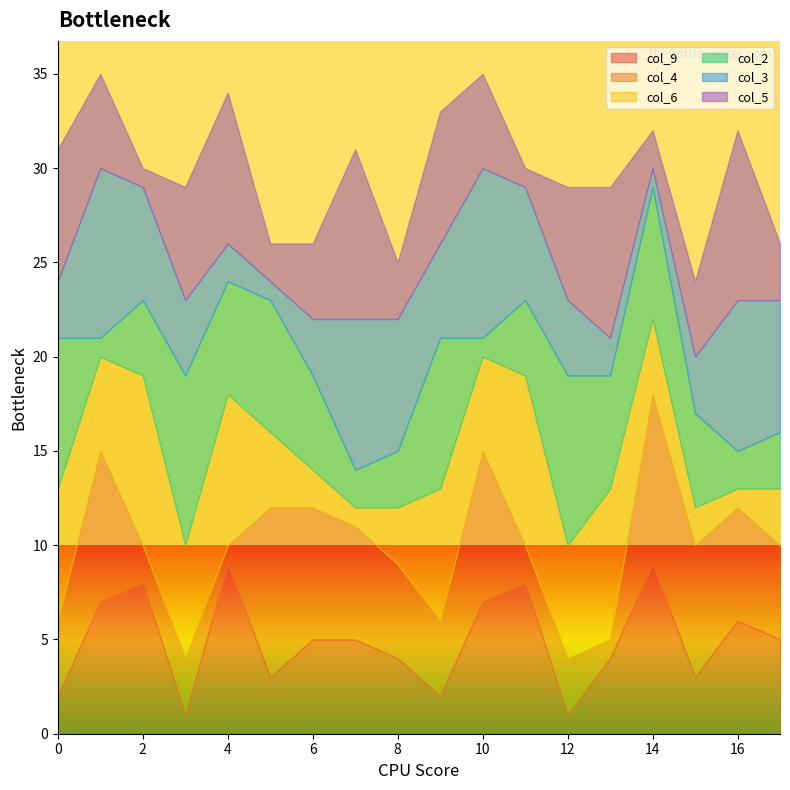

What is the minimum value for col_9?

1